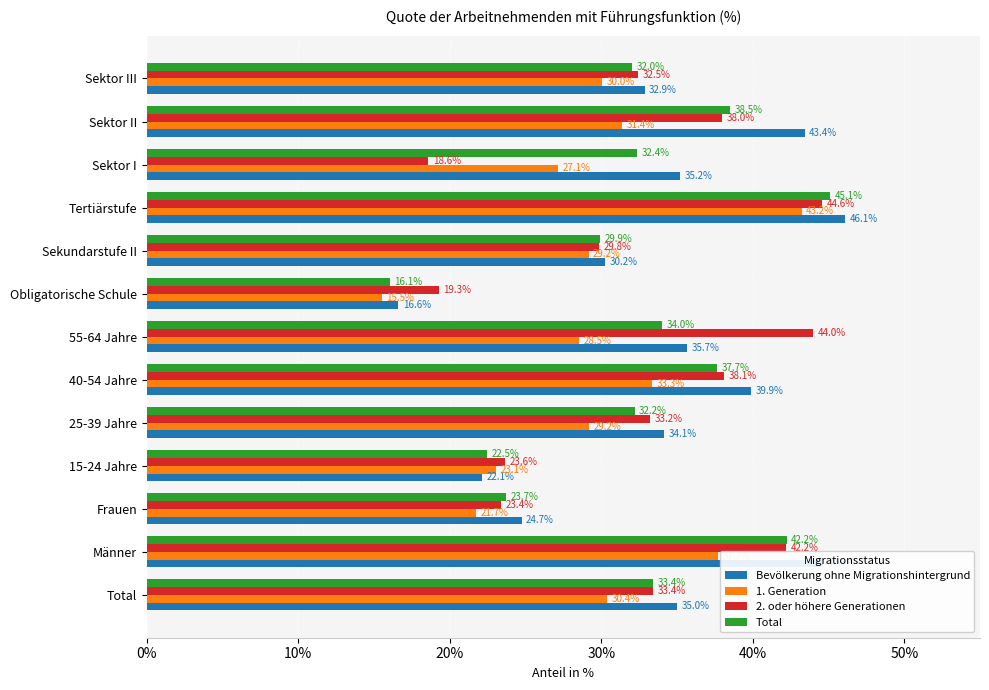

At which category is the sum across all series the highest?

Tertiärstufe